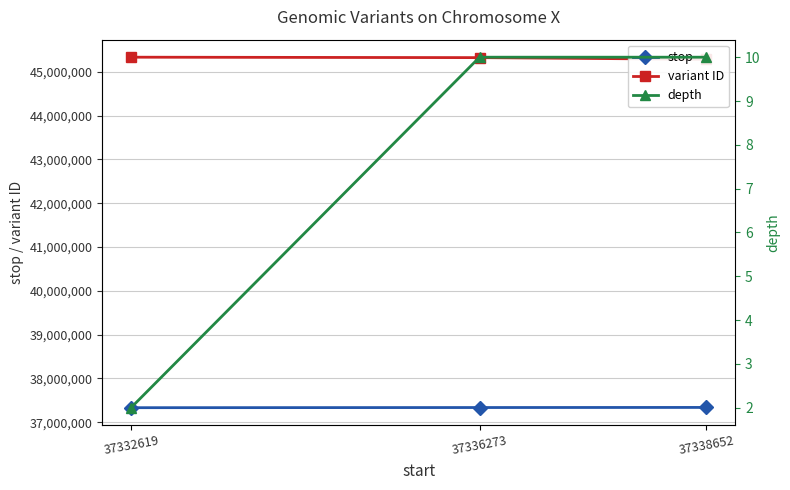

Which series has the largest range (max minus min)?

variant ID